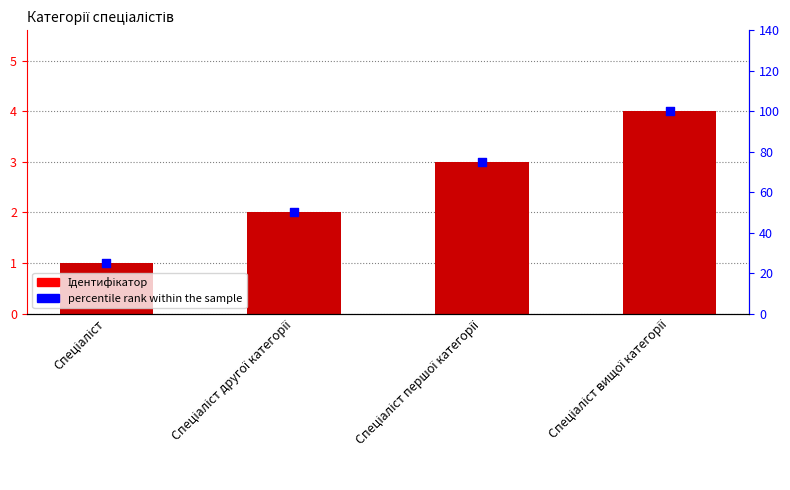

At how many categories does at least one series exceed 48?

3